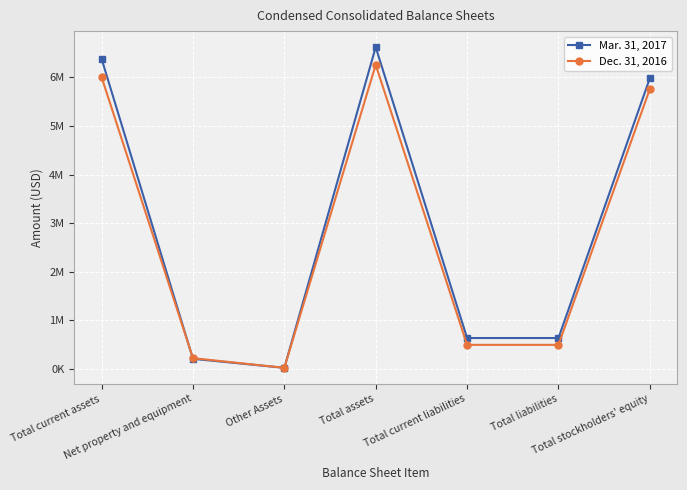

True or false: Dec. 31, 2016 and Mar. 31, 2017 intersect in this chart.

True